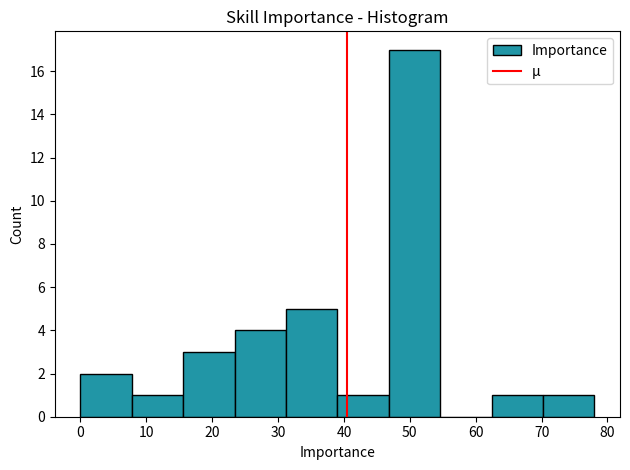

Reading left to right, transcribe this chart: for each bar, give the range it covers on the x-axis and its height. Neither the bar edges nor the heights are printed on the chart, so give them approximately, as read against the axes.

0.0 to 7.8: 2
7.8 to 15.6: 1
15.6 to 23.4: 3
23.4 to 31.2: 4
31.2 to 39.0: 5
39.0 to 46.8: 1
46.8 to 54.6: 17
54.6 to 62.4: 0
62.4 to 70.2: 1
70.2 to 78.0: 1